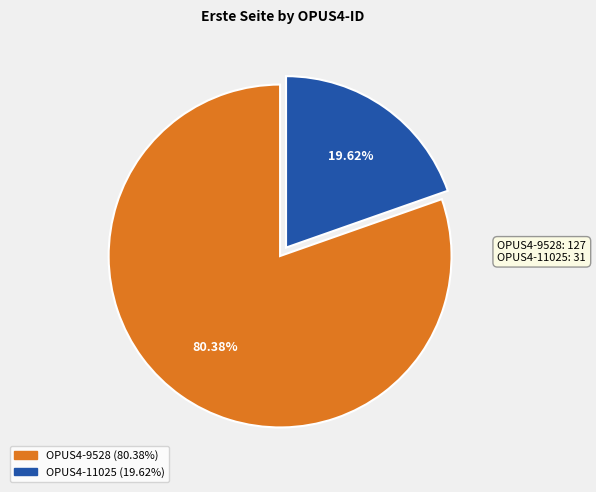

What percentage is the OPUS4-11025 slice, to the nearest percent?

20%